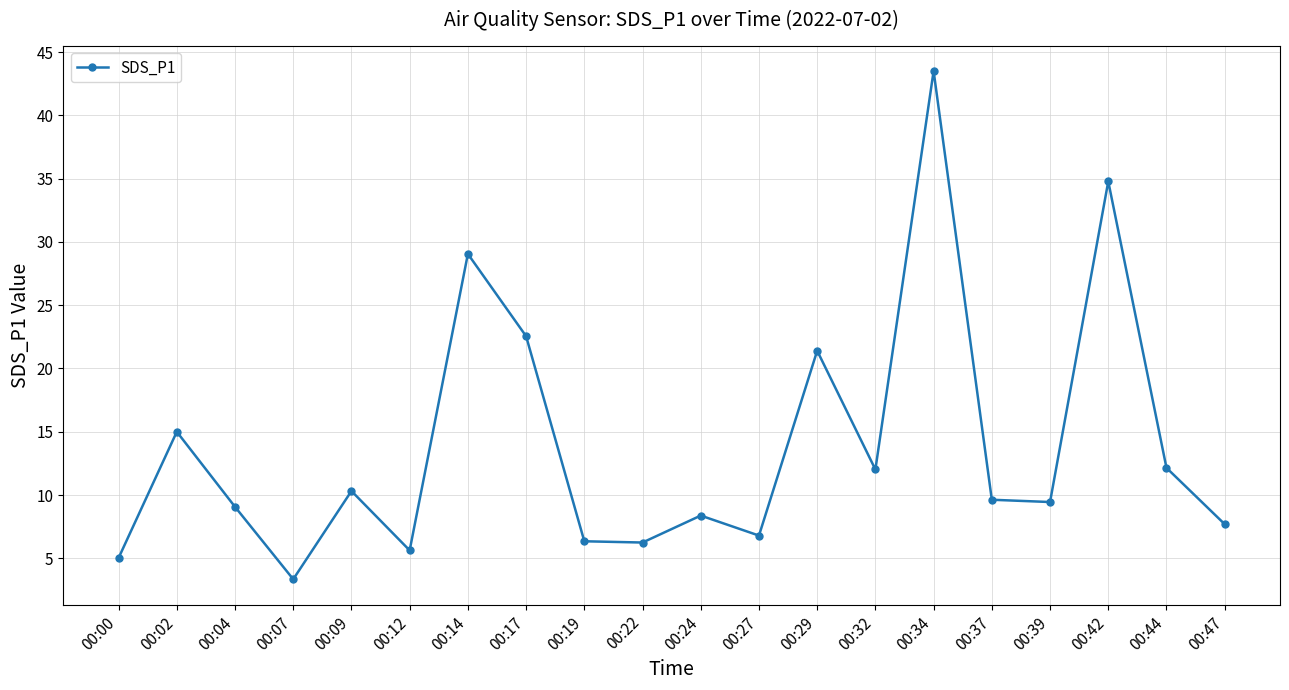

How many series are shown in this chart?

1